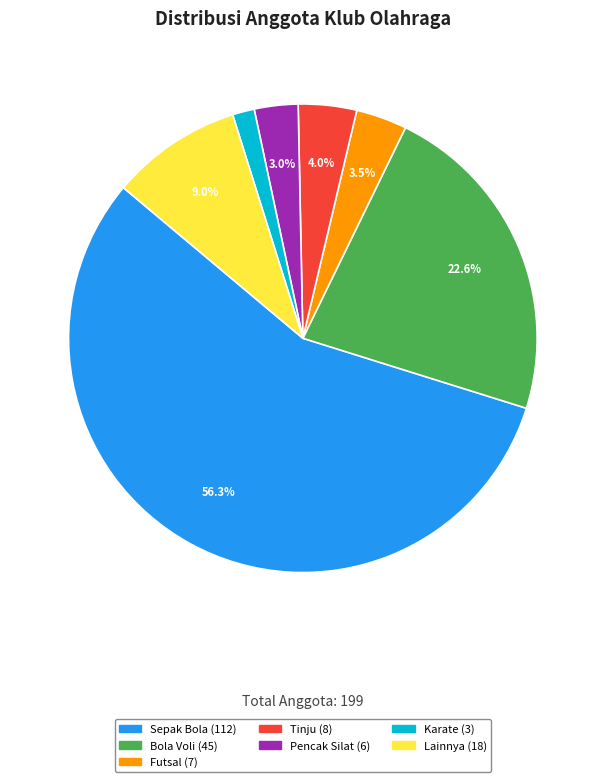

How many slices are in this pie chart?

7